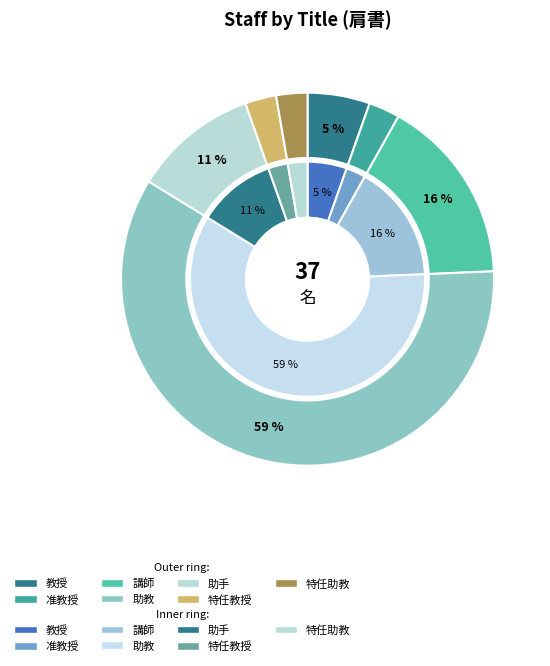

Is it true that 助手 is 11% of the pie?

True